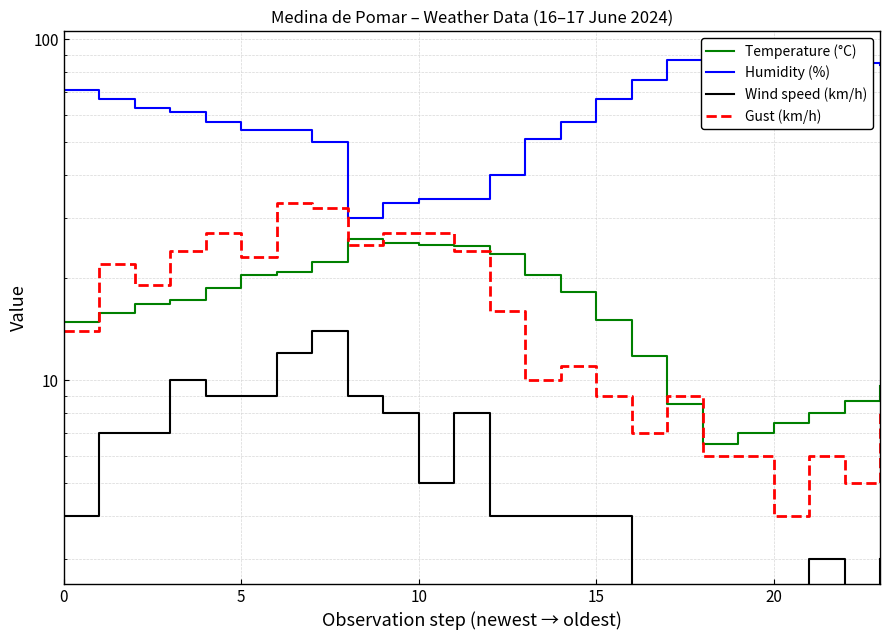

At which category is the sum across all series the highest?

6